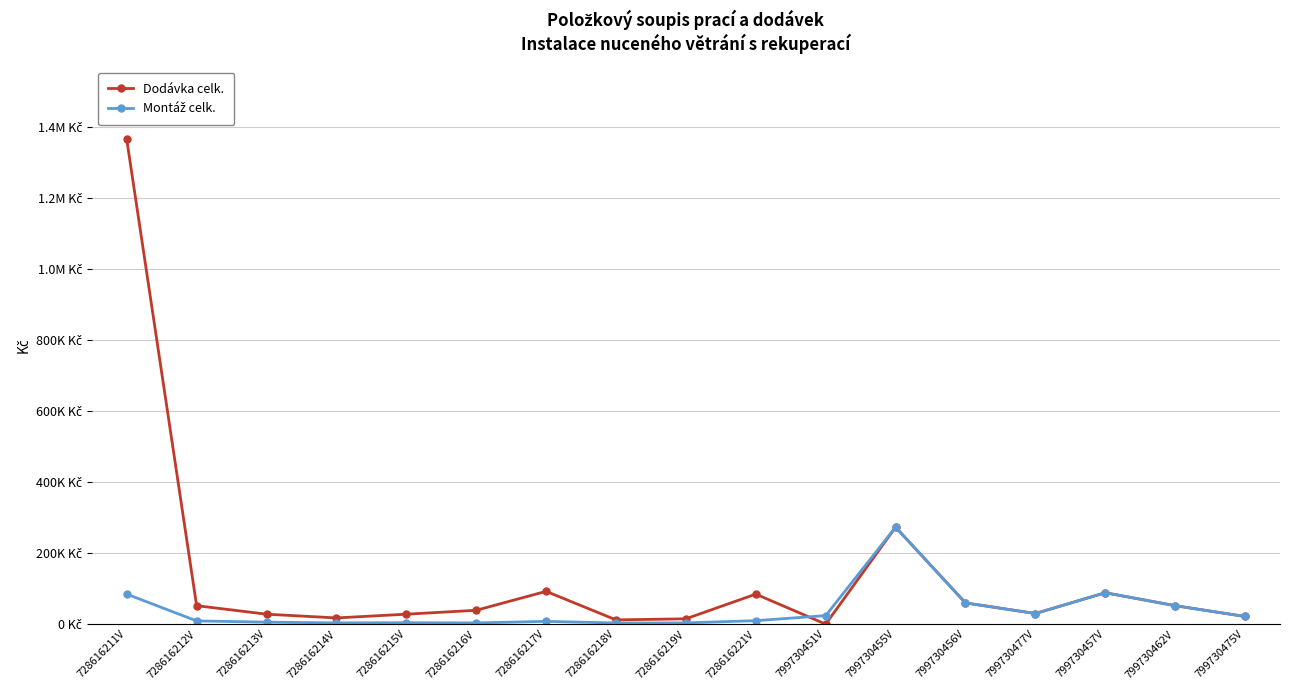

How many data points in Dodávka celk. are above 39000?

8